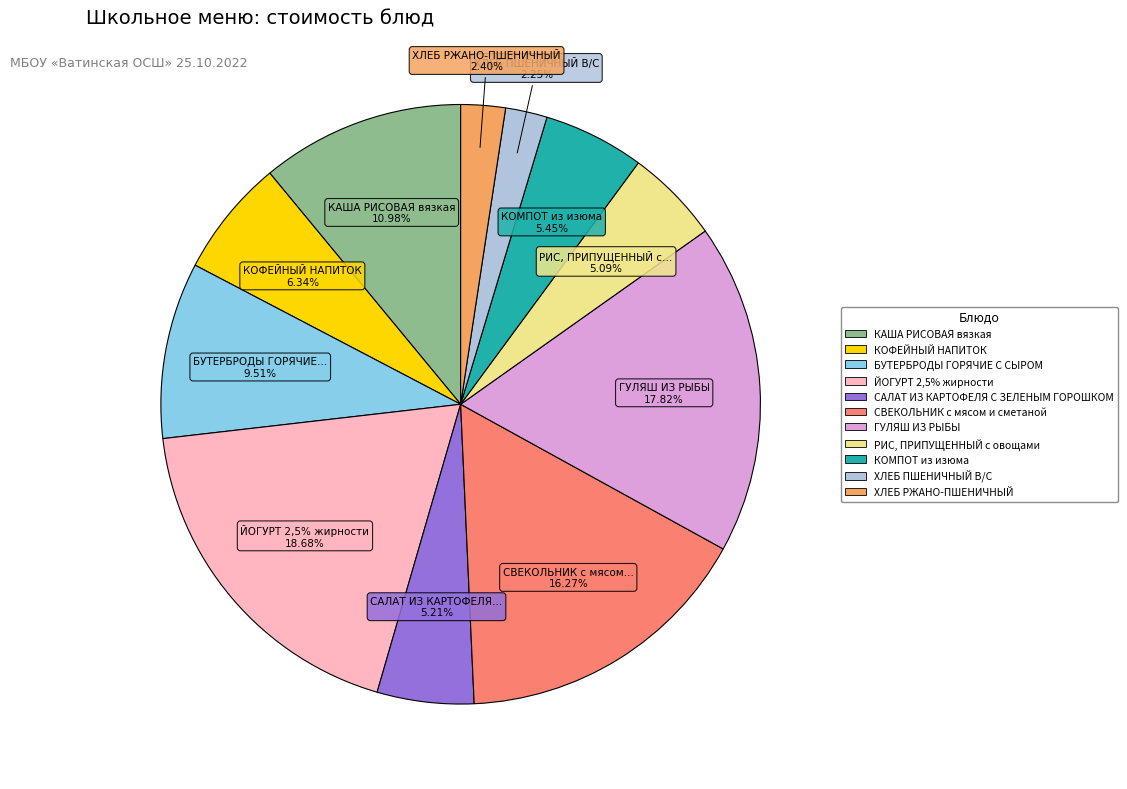

How many slices are in this pie chart?

11